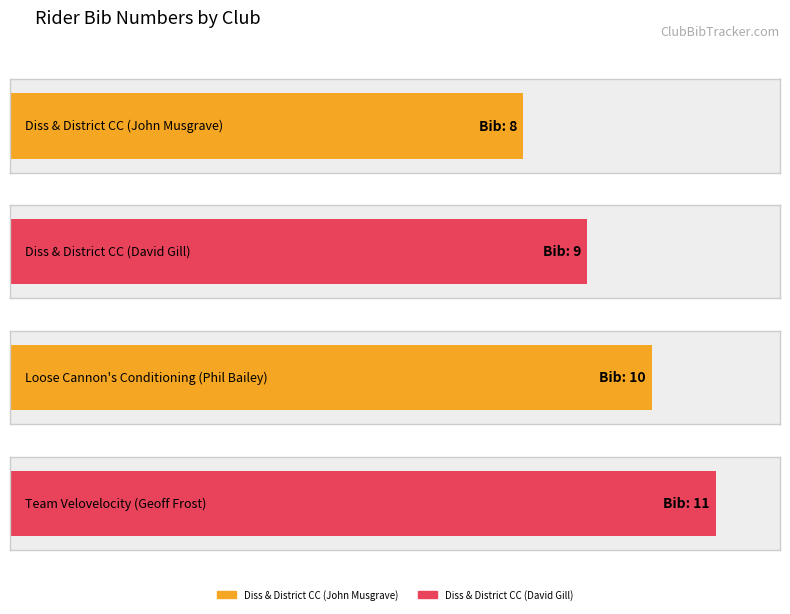

Reading left to right, extract all data points from this chart.

8	9	10	11